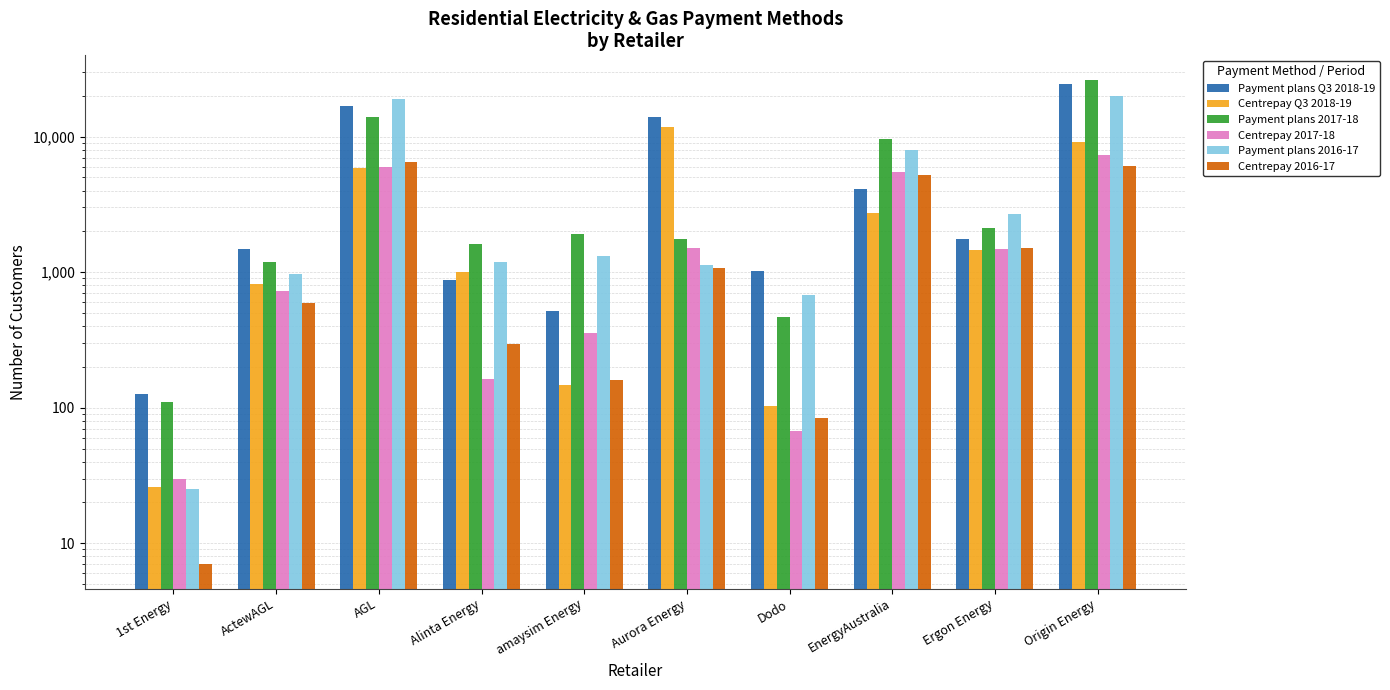

At which label is Payment plans 2017-18 closest to 13222?

AGL